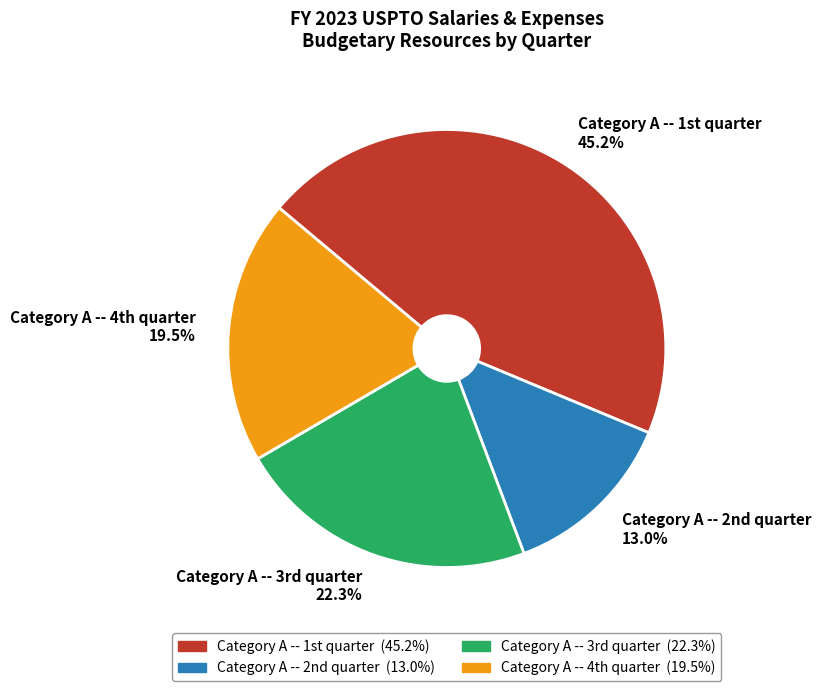

What is the largest slice in the pie chart?

Category A -- 1st quarter